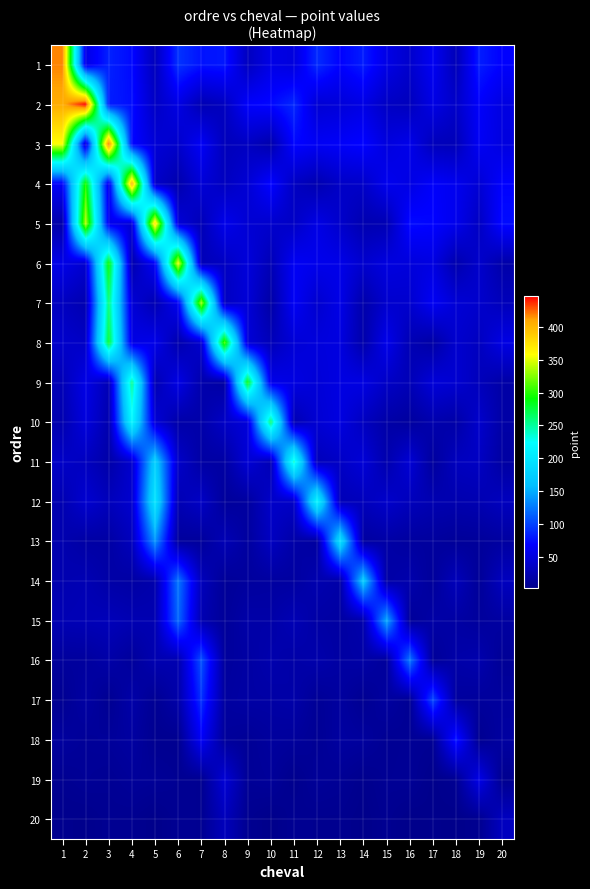

Between 20 and 5, which is larger?

20